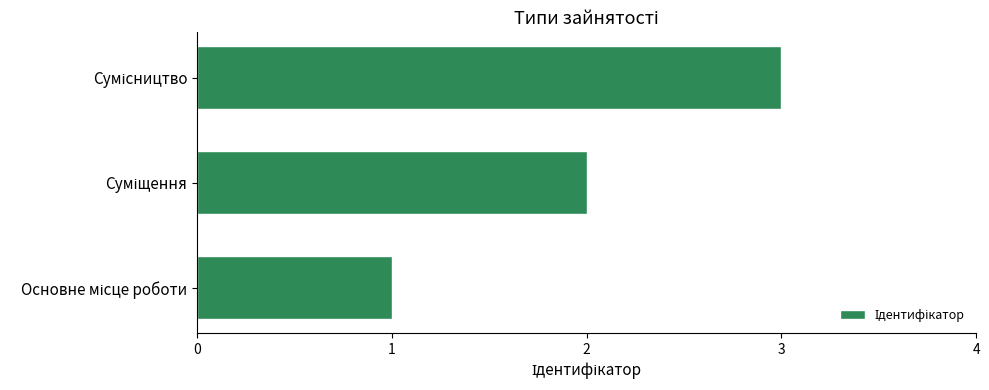

What is the maximum value shown in the chart?

3